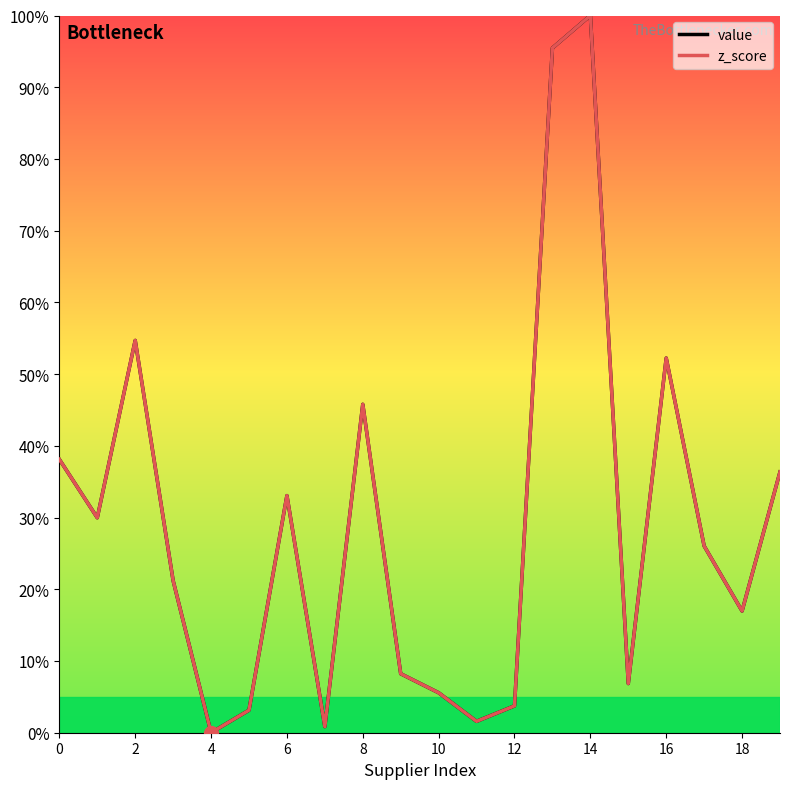

True or false: z_score has a value of -48.8 at 4.

False